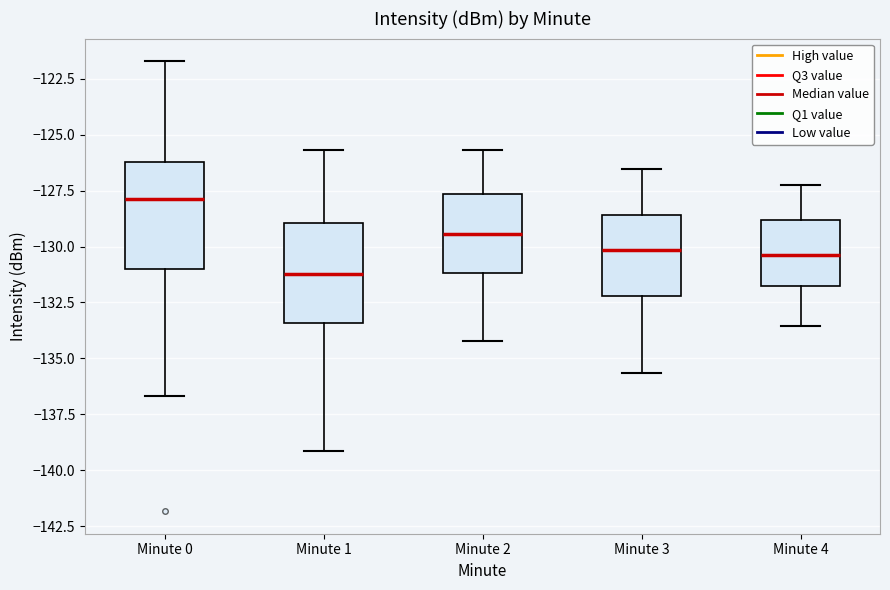

Which box's median line is the highest?

Minute 0